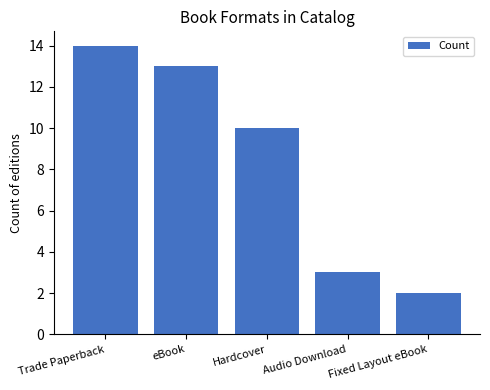

How many values are below 10?

2